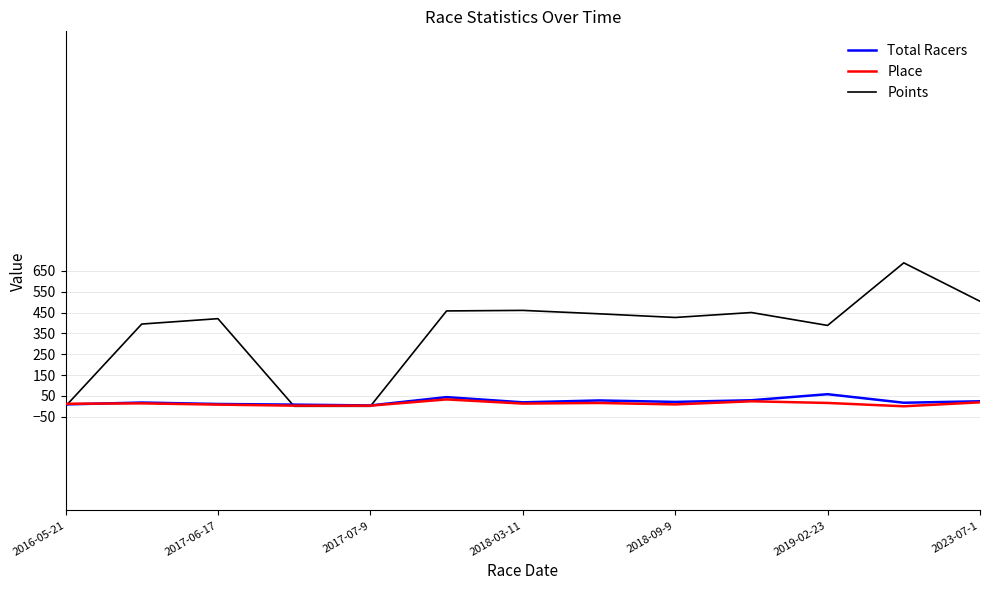

Which series has the widest spread of values?

Points